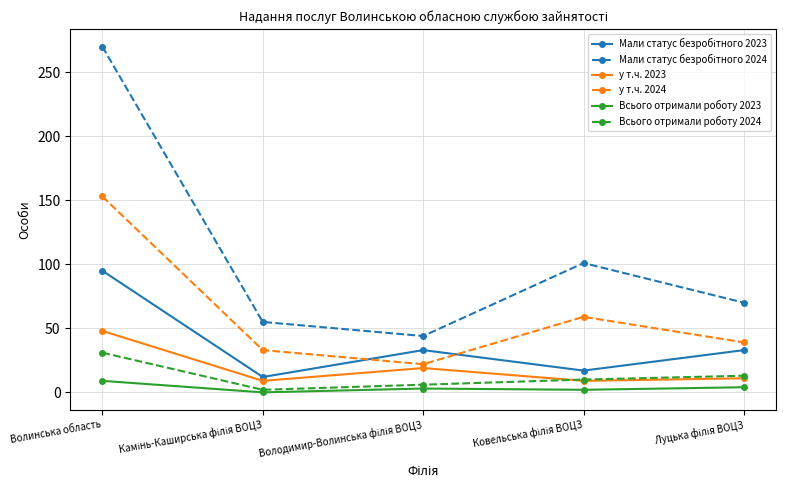

True or false: у т.ч. 2024 and Всього отримали роботу 2024 intersect in this chart.

False